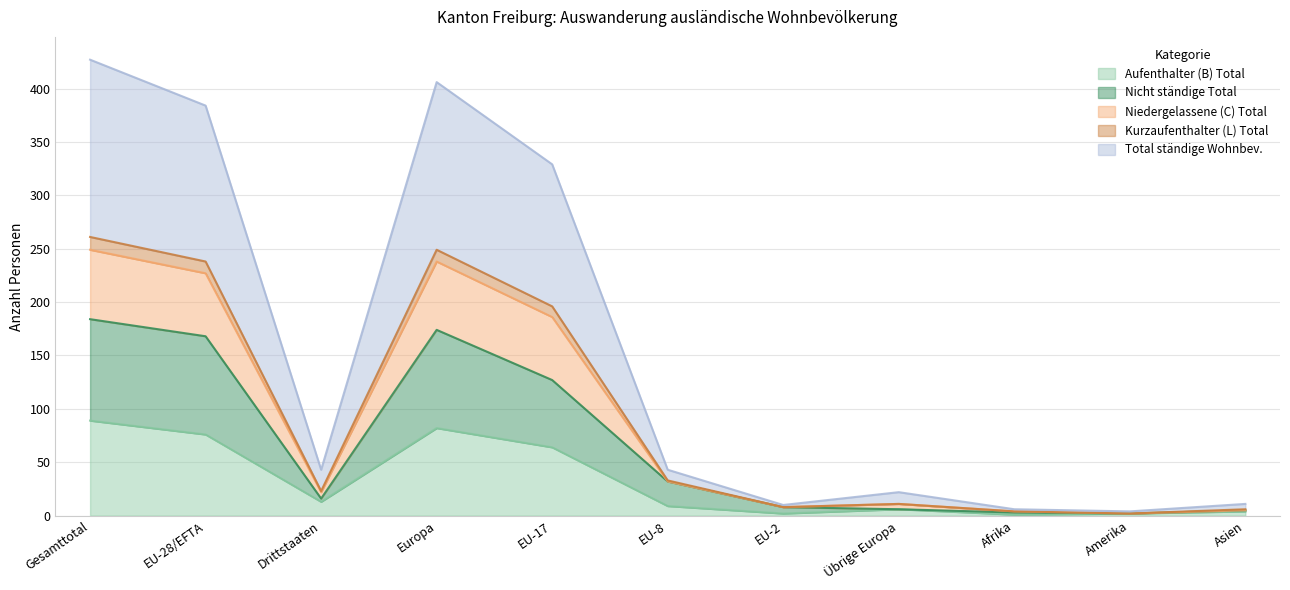

Where is the first local minimum for Kurzaufenthalter (L) Total?

Drittstaaten